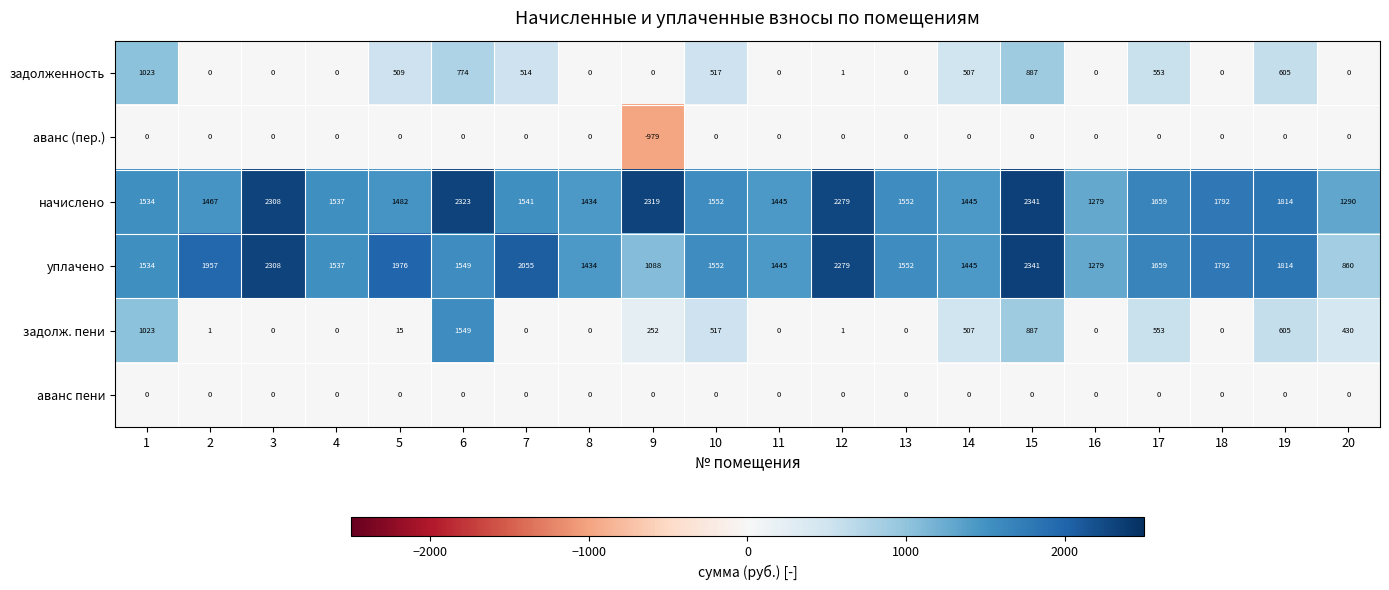

The задолж. пени series shows 253 at 14. True or false?

False